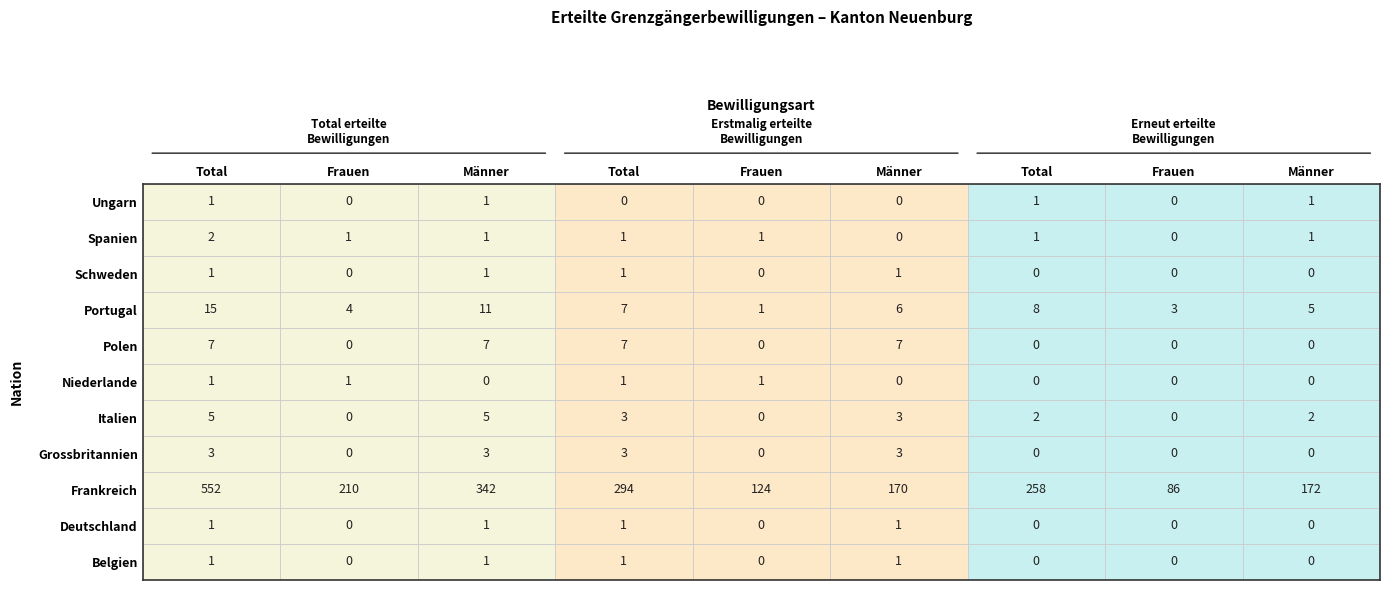

What value does the Polen series have at 3?

7